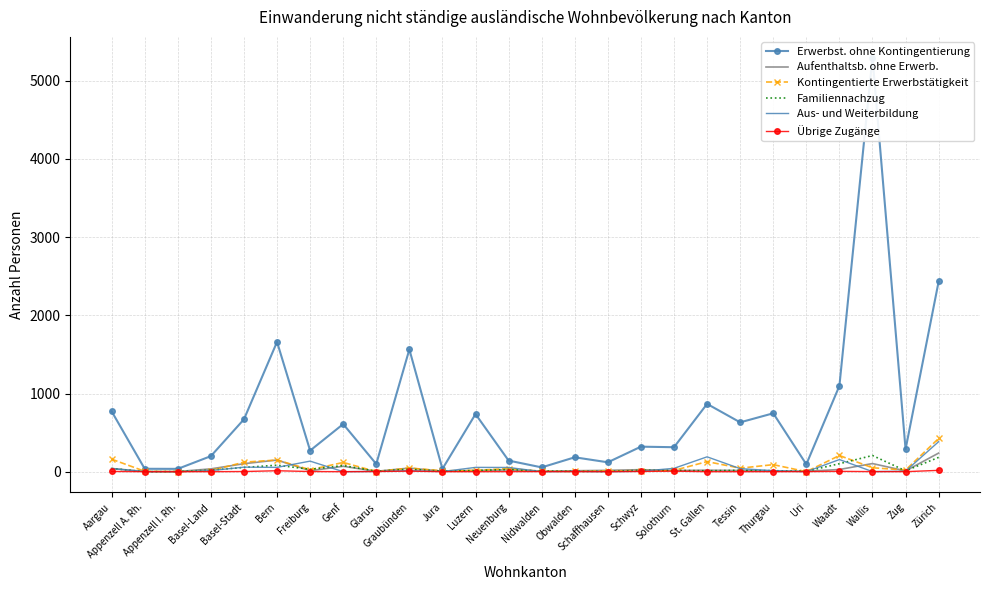

True or false: Aufenthaltsb. ohne Erwerb. and Übrige Zugänge cross at least once.

False